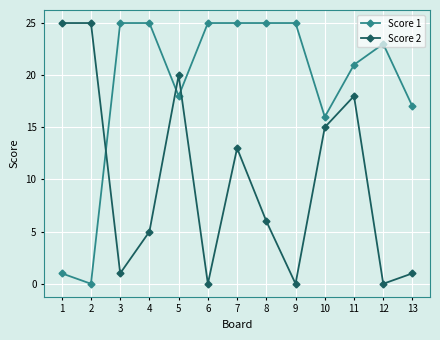

The Score 1 series shows 25 at 7. True or false?

True